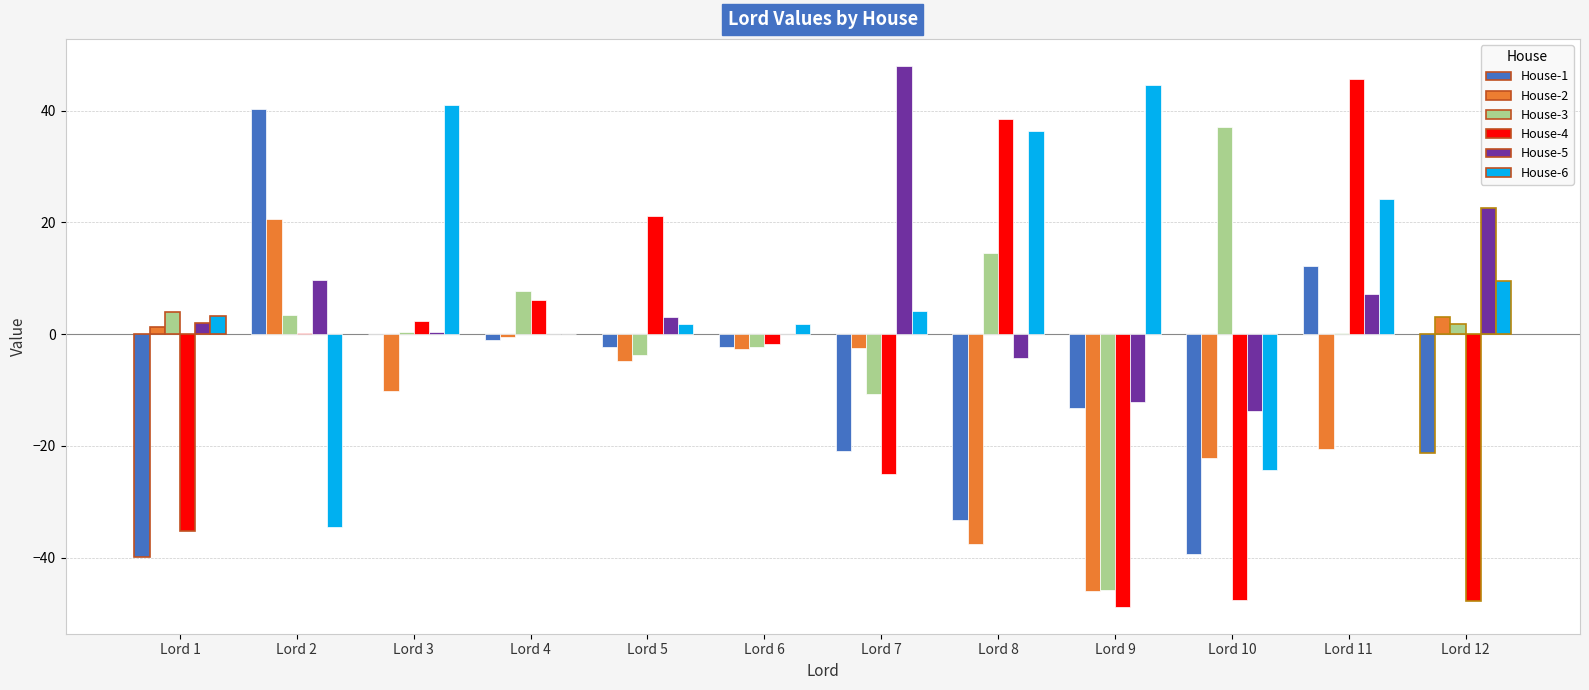

The House-1 series shows -13.2 at Lord 9. True or false?

True